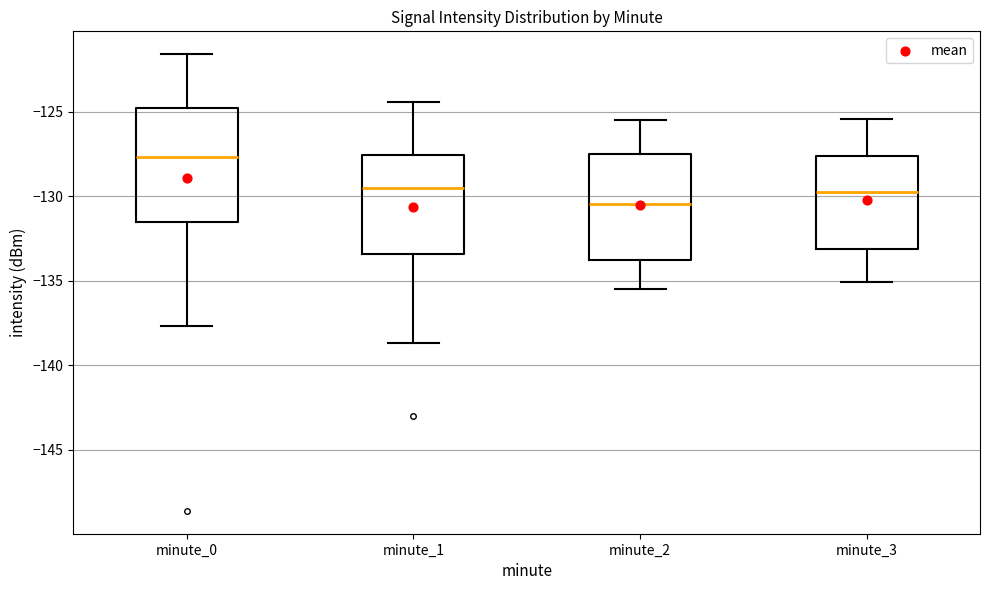

Which box is the tallest, from its lower edge to its upper edge?

minute_0